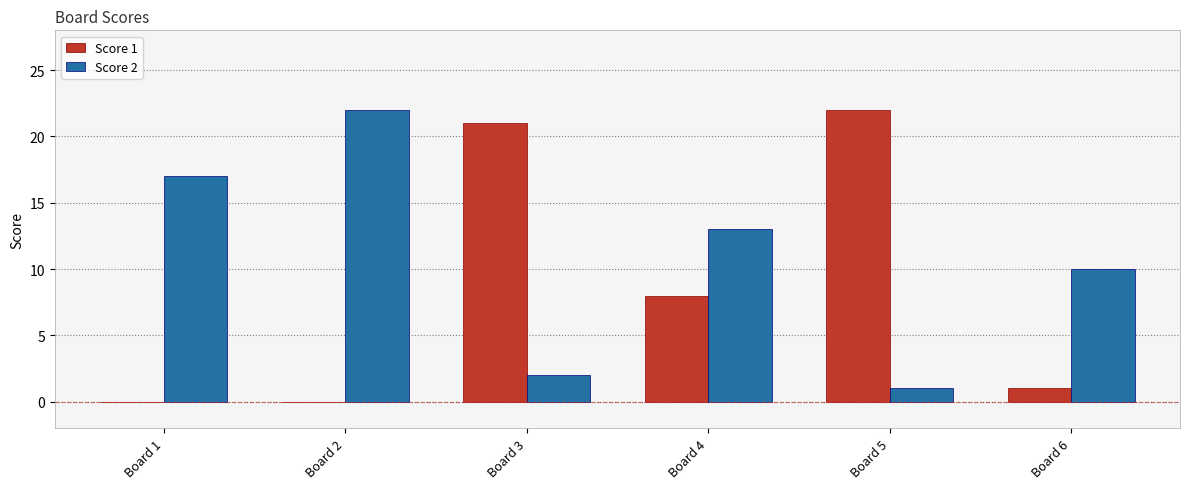

Which category has the highest value in the Score 1 series?

Board 5